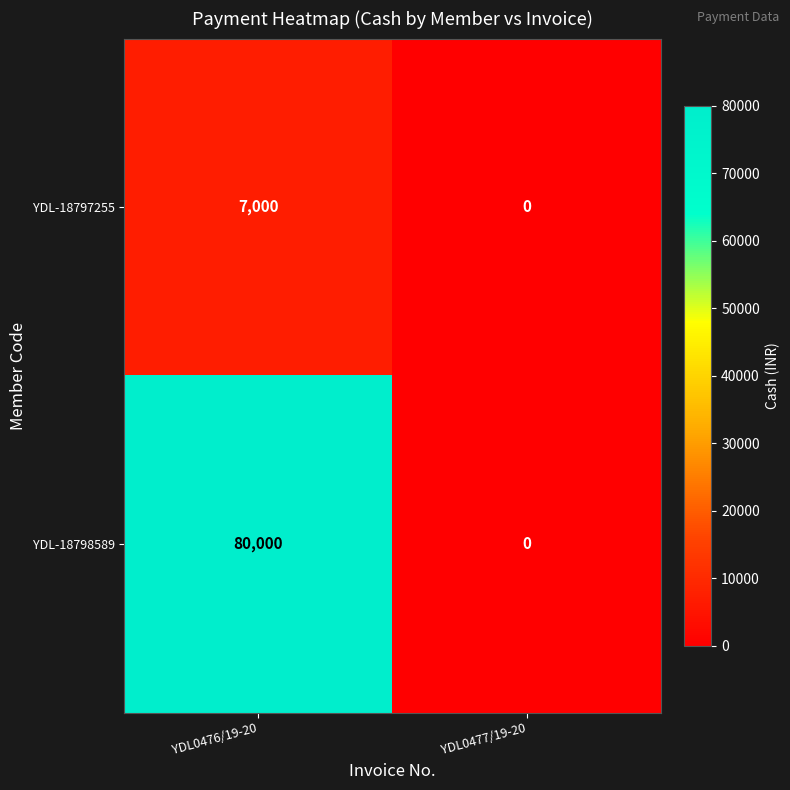

How many series are shown in this chart?

2